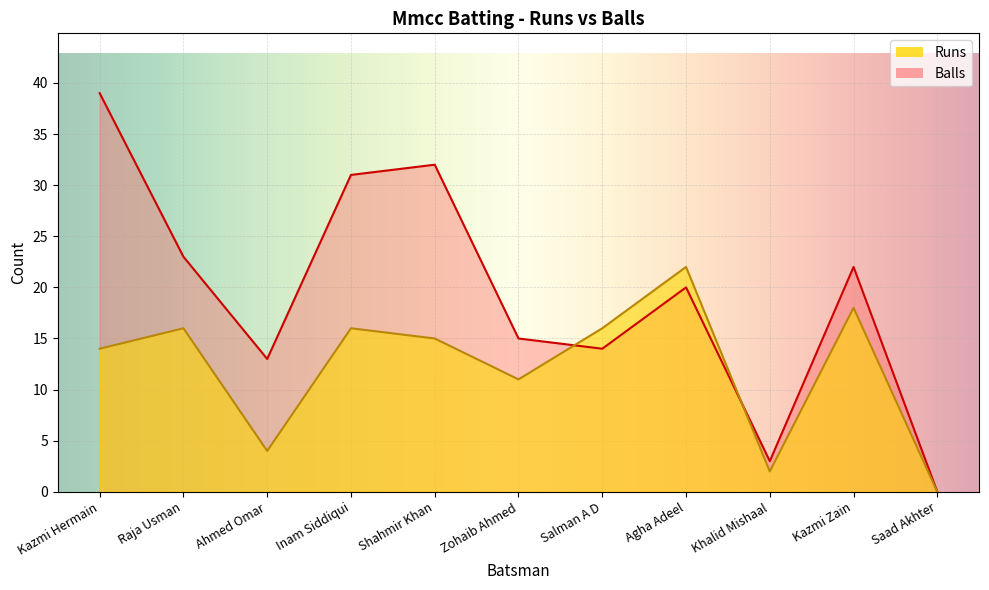

At which category is the sum across all series the highest?

Kazmi Hermain